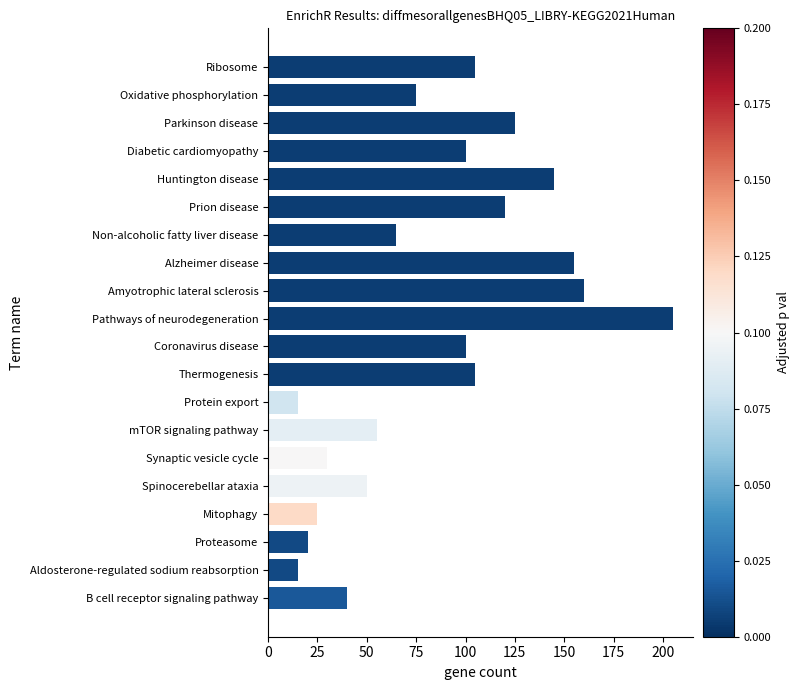

What is the difference between the maximum and second lowest values?

190